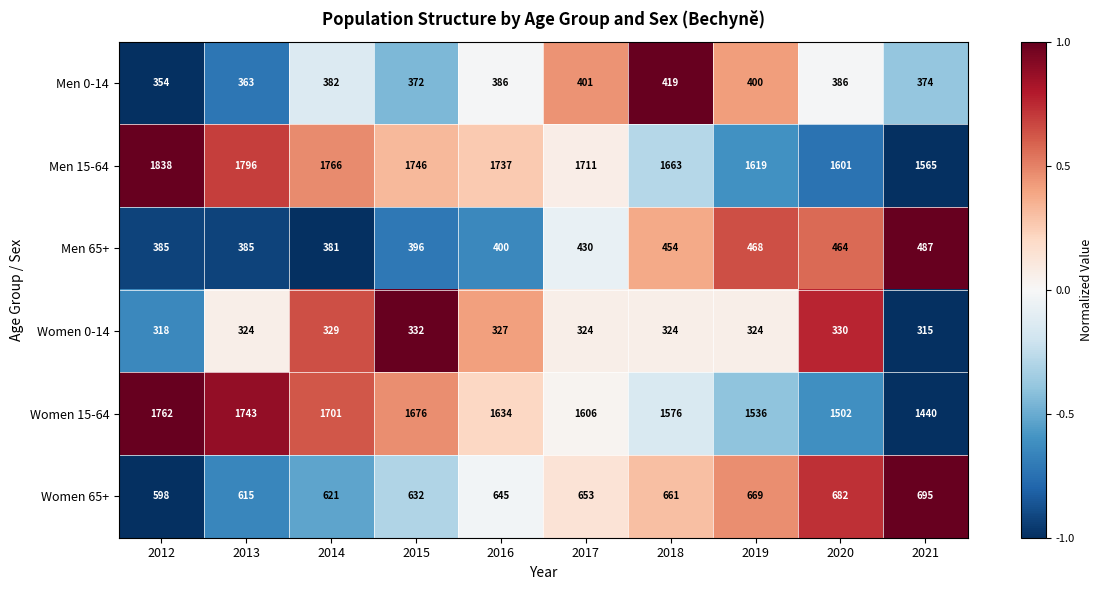

Is the value of Men 15-64 at 2014 greater than the value of Women 65+ at 2012?

Yes